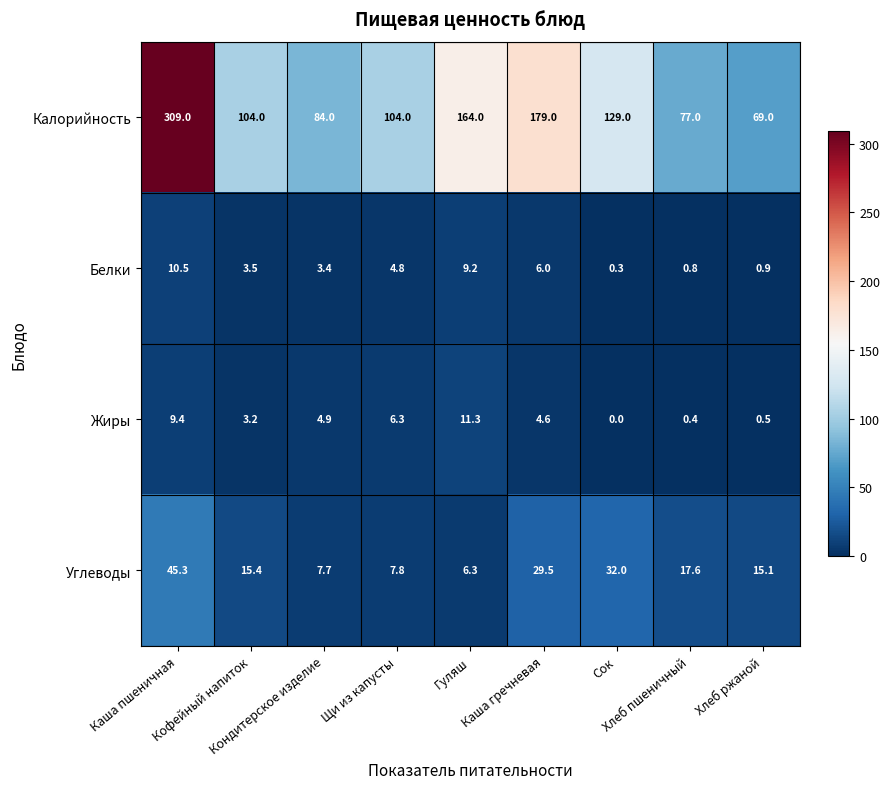

What is the total value across all series at Каша пшеничная?

374.2